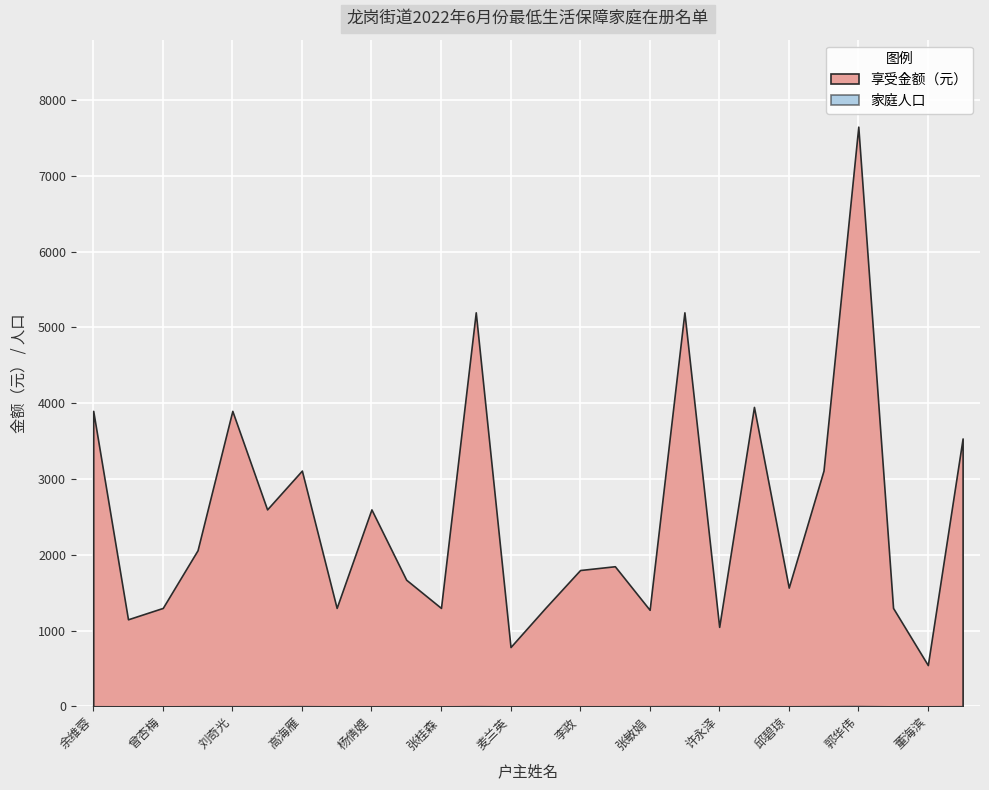

The 家庭人口 series shows 1 at 董海滨. True or false?

True